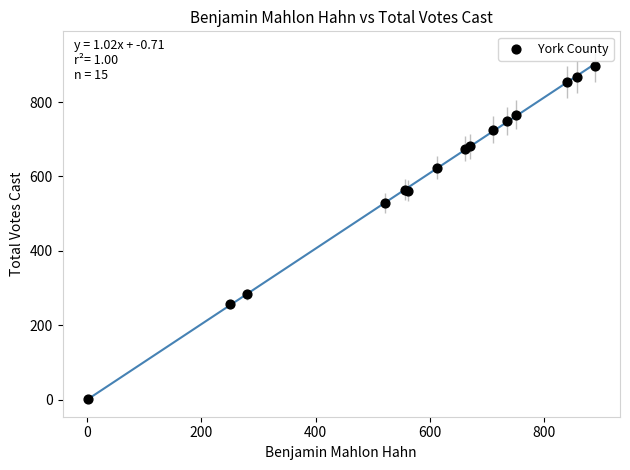

What Y value in the scatter plot is closest to 450?

528